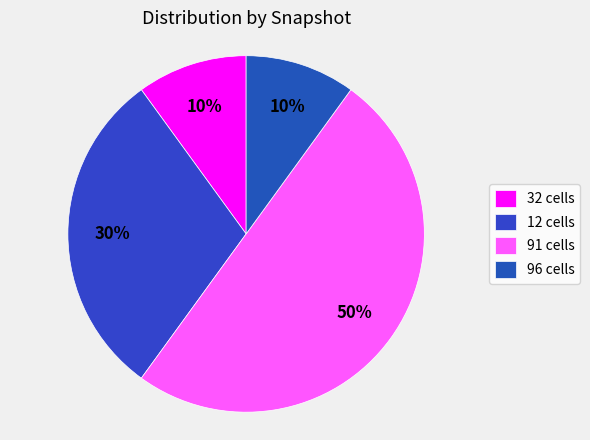

How many slices are in this pie chart?

4